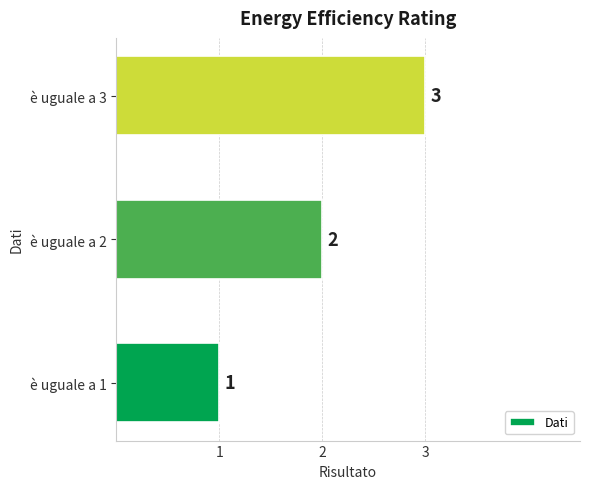

How many bars are there in total?

3